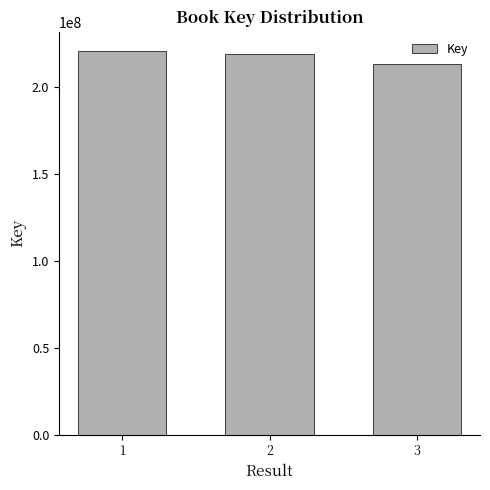

How many categories are shown in the chart?

3